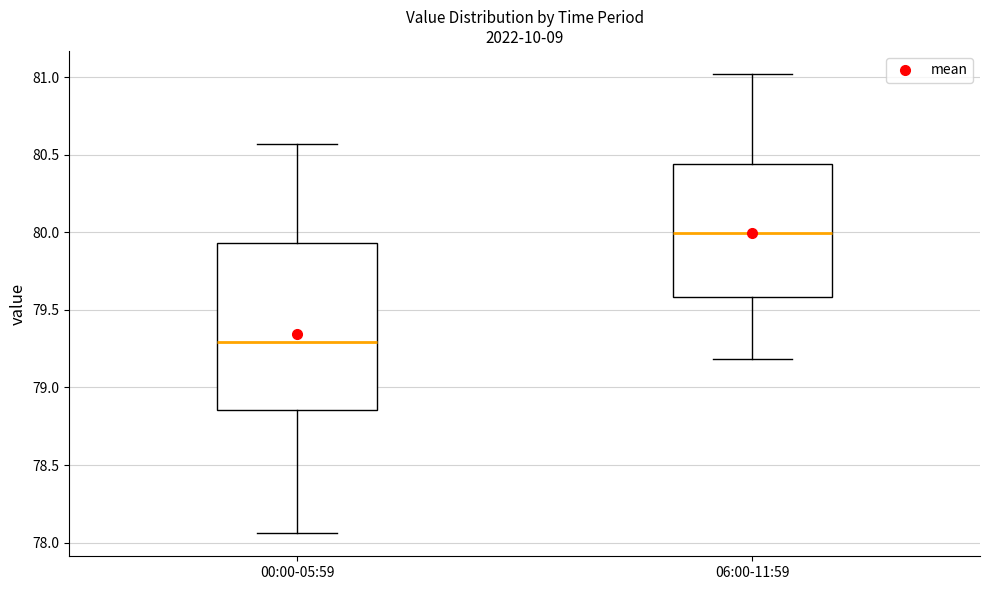

Which box's median line is the highest?

06:00-11:59